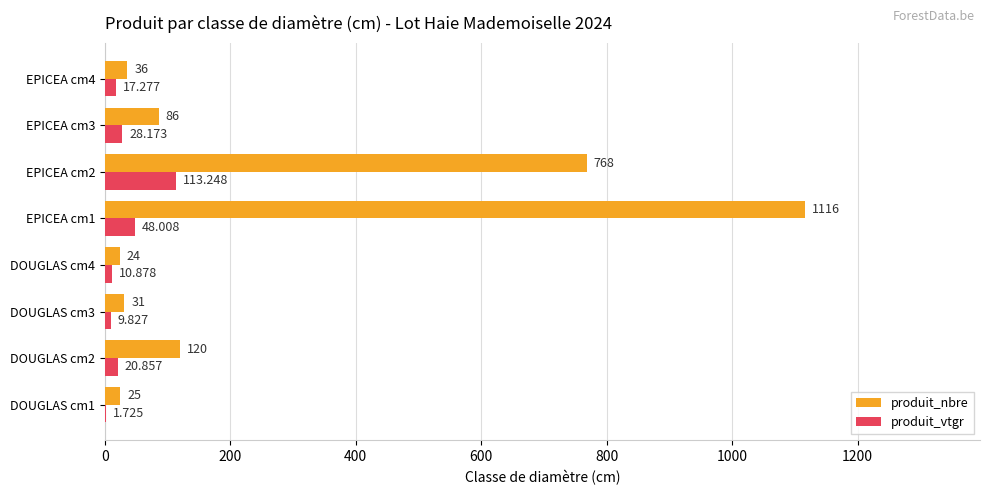

Between DOUGLAS cm3 and EPICEA cm2, which series saw the biggest shift?

produit_nbre